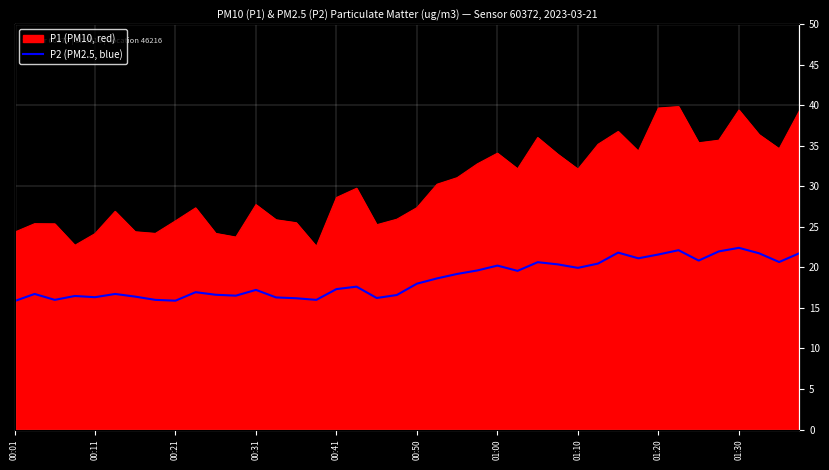

The value at 29 is 12.9. True or false?

False